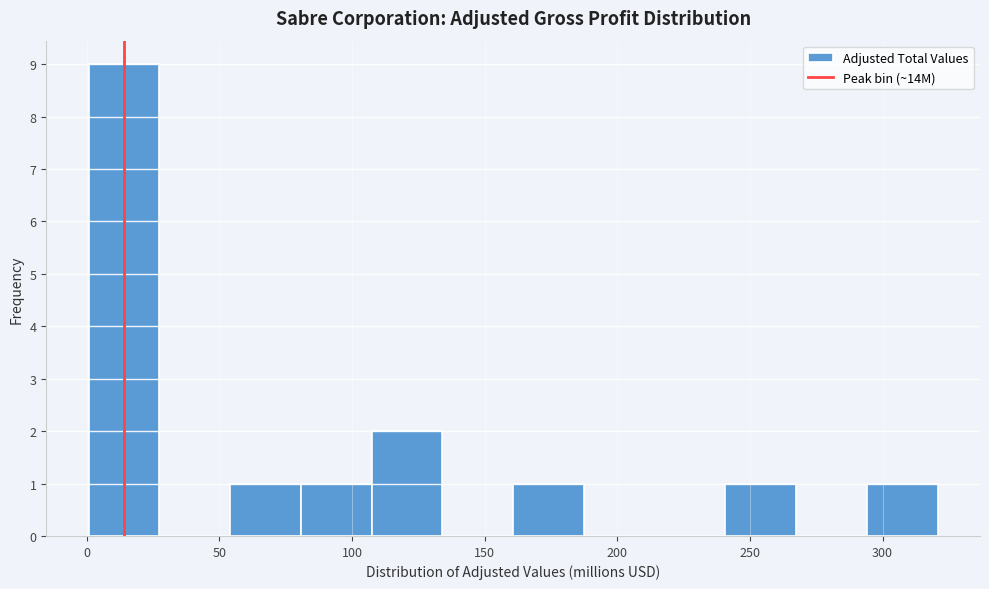

Over which range of the x-axis is the bar tallest?

0 to 25